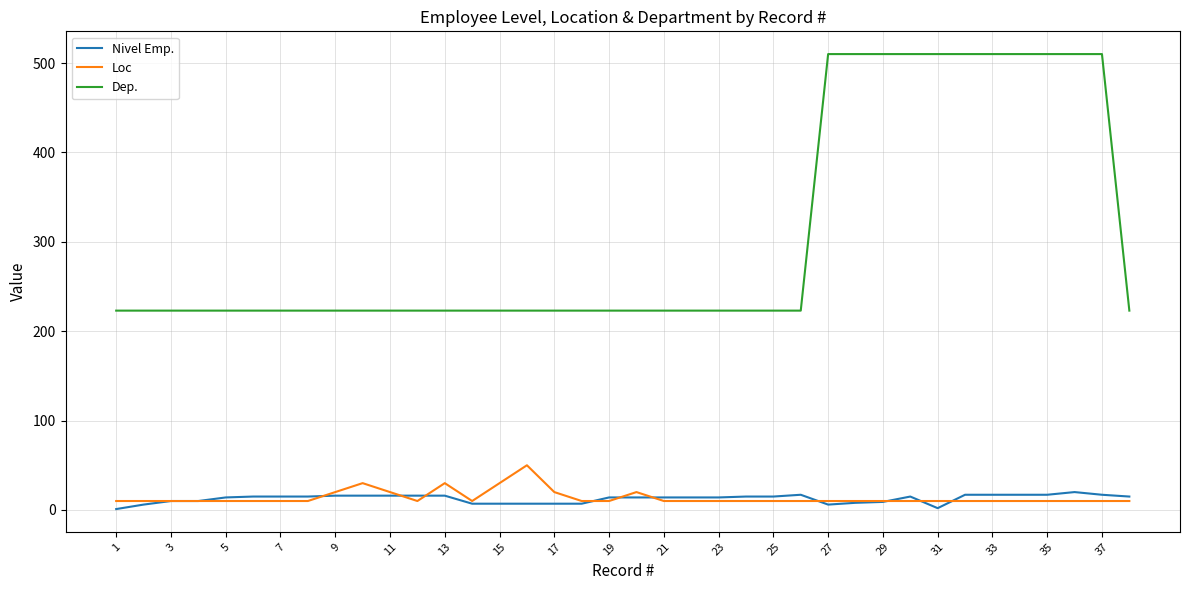

Does the chart display data point markers on the line(s)?

No